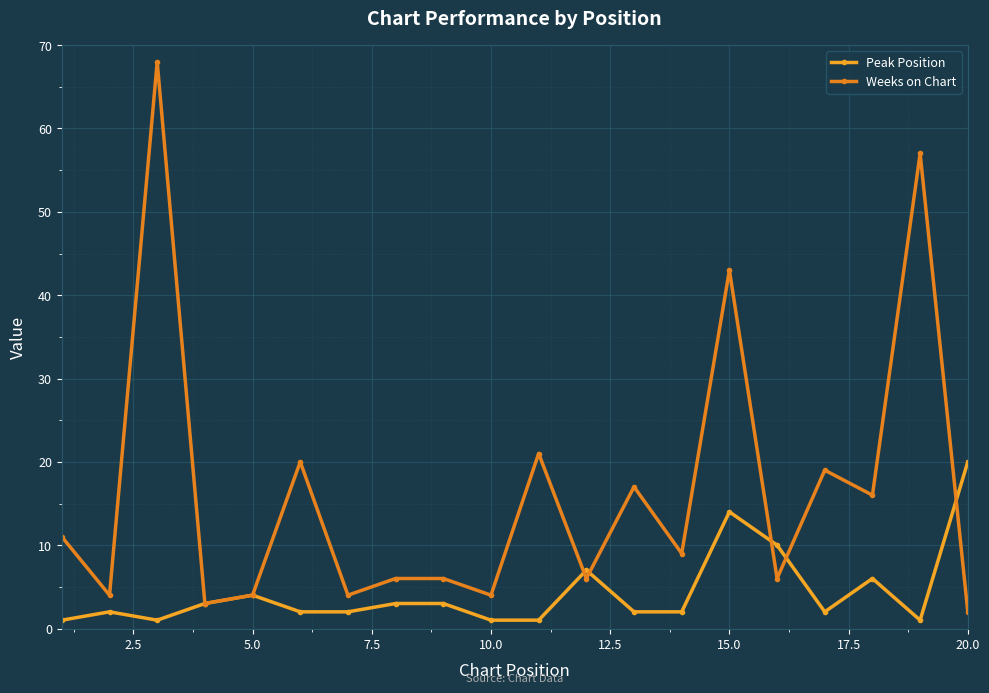

How many lines are shown in the chart?

2